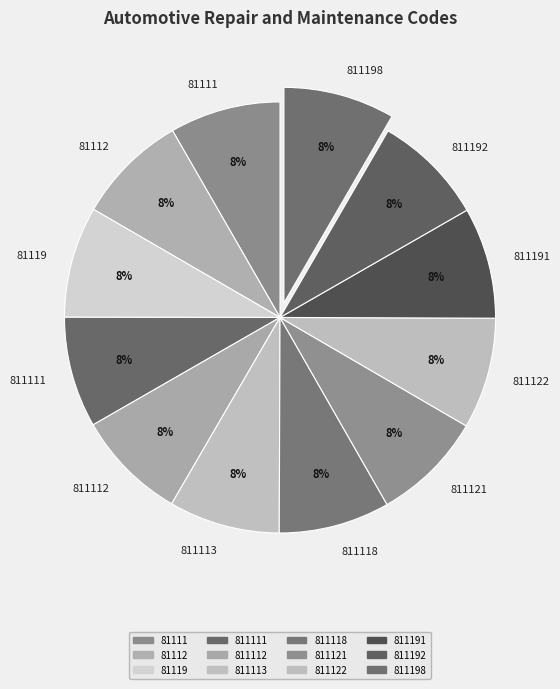

Is it true that 811111 is 1% of the pie?

False